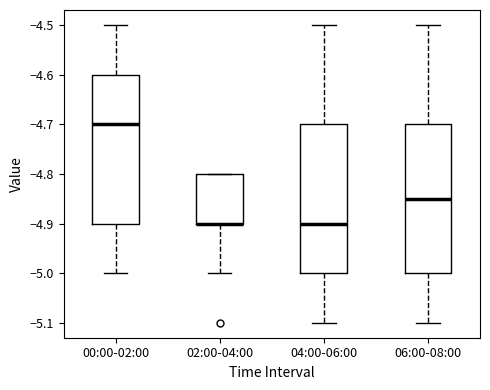

Reading left to right, transcribe this box plot: for each box, give where its median line is, the range the box spans, and where its two whiskers end, as read against the y-axis. The values are not printed on the chart, so give them approximately, as read against the axis.

00:00-02:00: median -4.70, box -4.90 to -4.60, whiskers -5.00 to -4.50
02:00-04:00: median -4.90 (drawn on the box's lower edge), box -4.90 to -4.80, whiskers -5.00 to -4.80
04:00-06:00: median -4.90, box -5.00 to -4.70, whiskers -5.10 to -4.50
06:00-08:00: median -4.85, box -5.00 to -4.70, whiskers -5.10 to -4.50